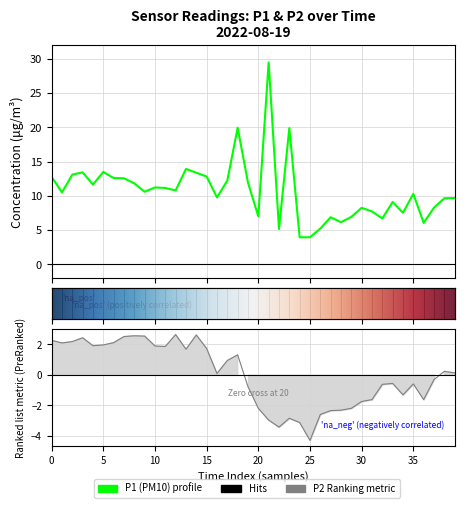

List the series in order of their overall mean, highest first.

P1, P2